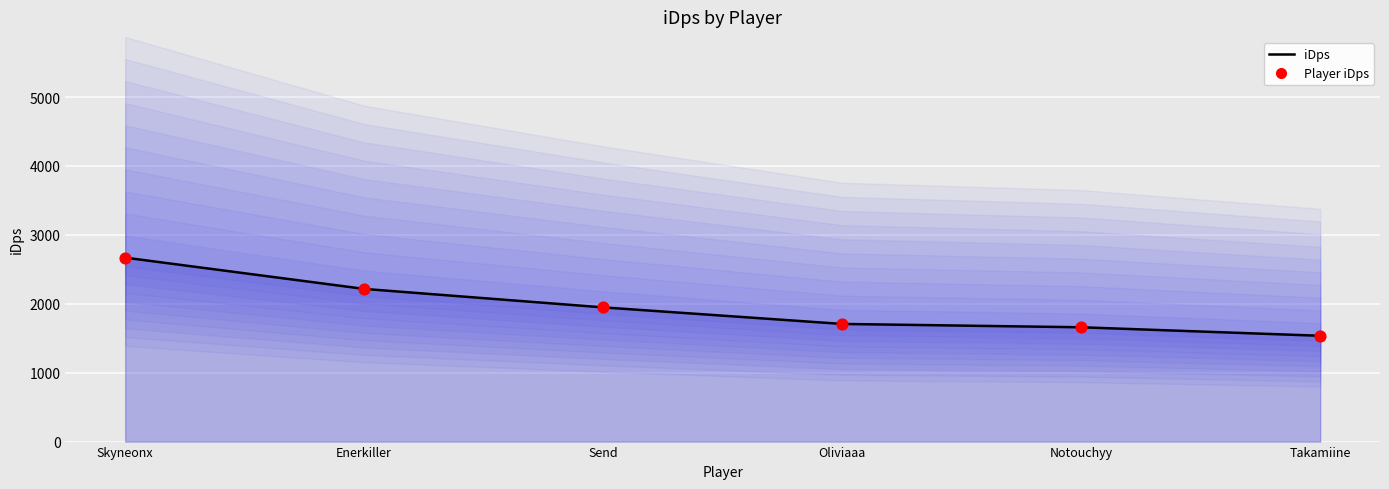

What are all the series names shown in the legend?

iDps, Player iDps